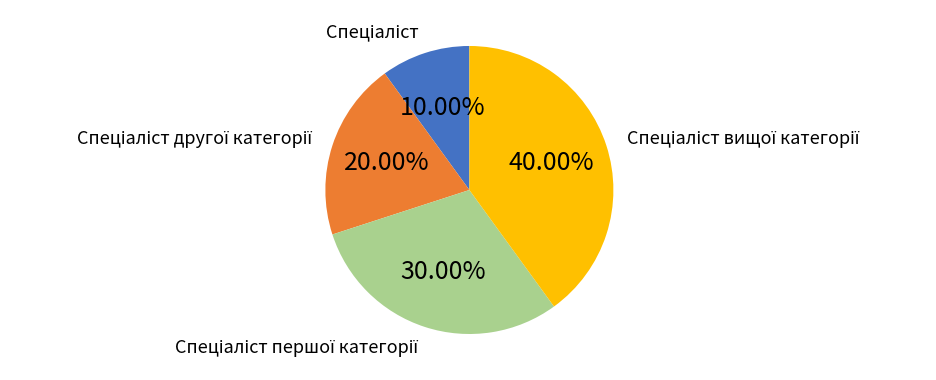

Is there a majority slice in this chart?

No